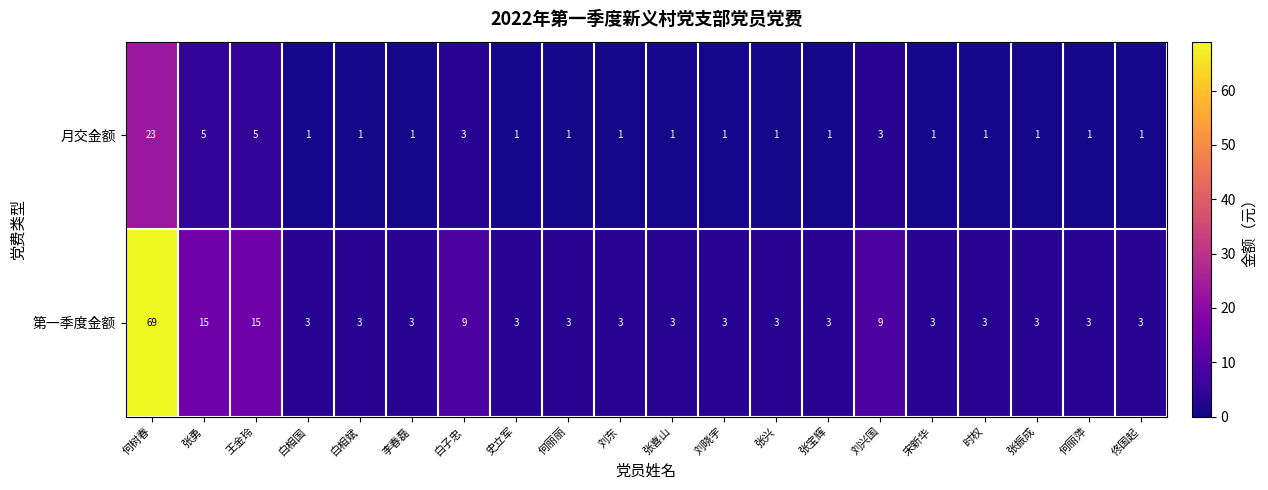

Read the 第一季度金额 value at 白相斌, to the nearest 5.

5